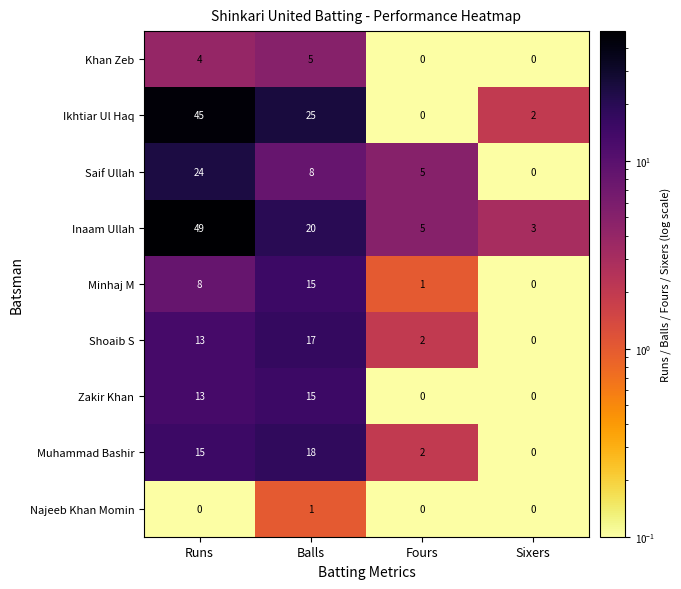

Where does the Saif Ullah series first go above 8?

Runs